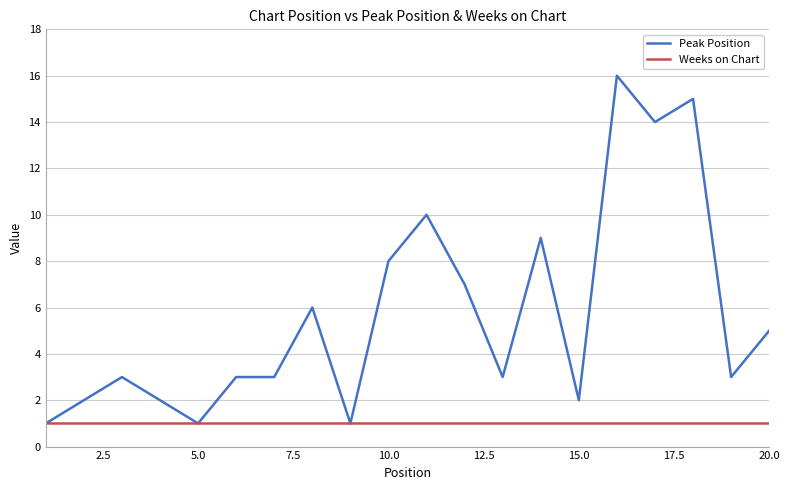

Which series has the largest range (max minus min)?

Peak Position